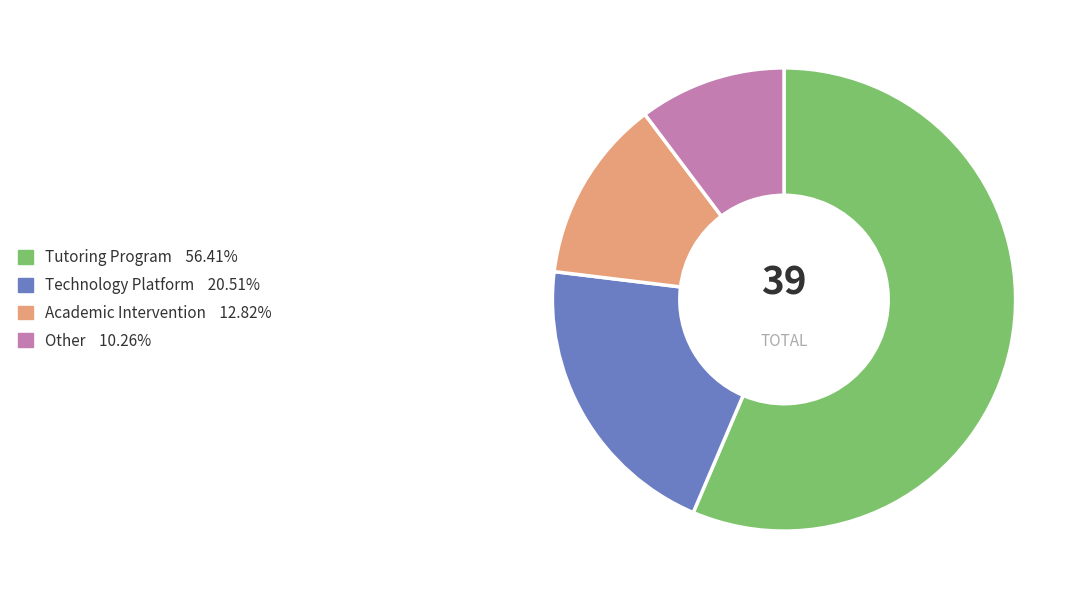

Is there any slice that represents more than half of the pie?

Yes